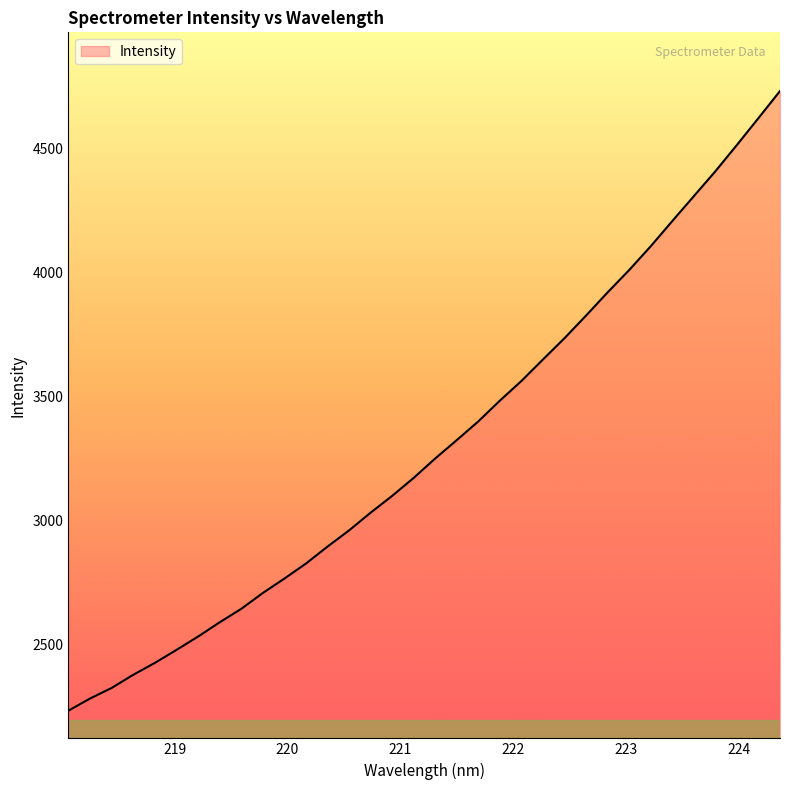

What is the smallest value displayed?

2234.1